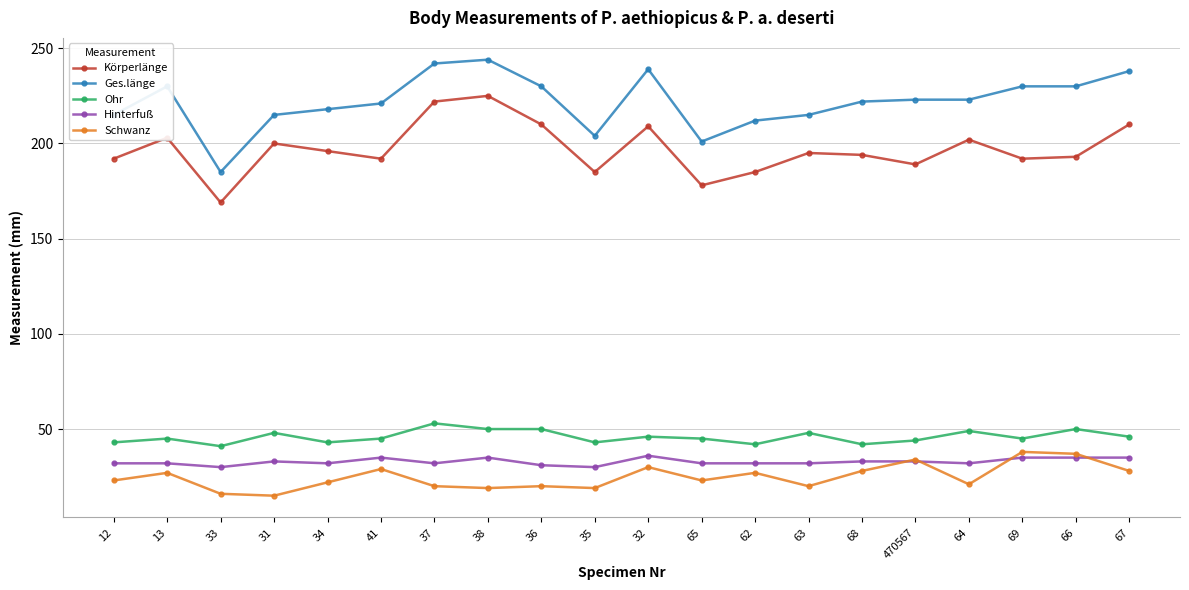

After their last crossing, which series has the higher values: Schwanz or Hinterfuß?

Hinterfuß